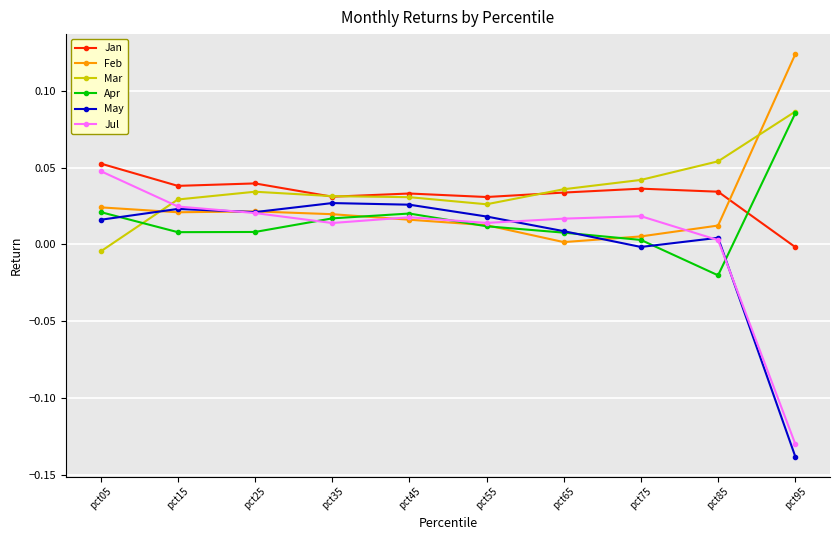

The Mar series shows 0.0 at pct55. True or false?

True